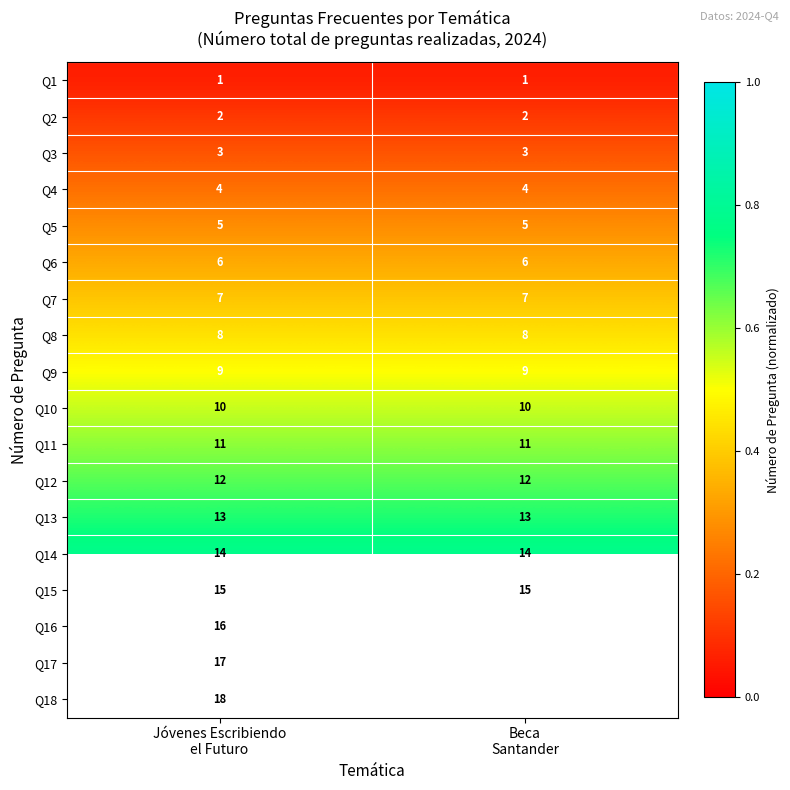

Is the value of Q2 at Beca Santander greater than the value of Q4 at Beca Santander?

No